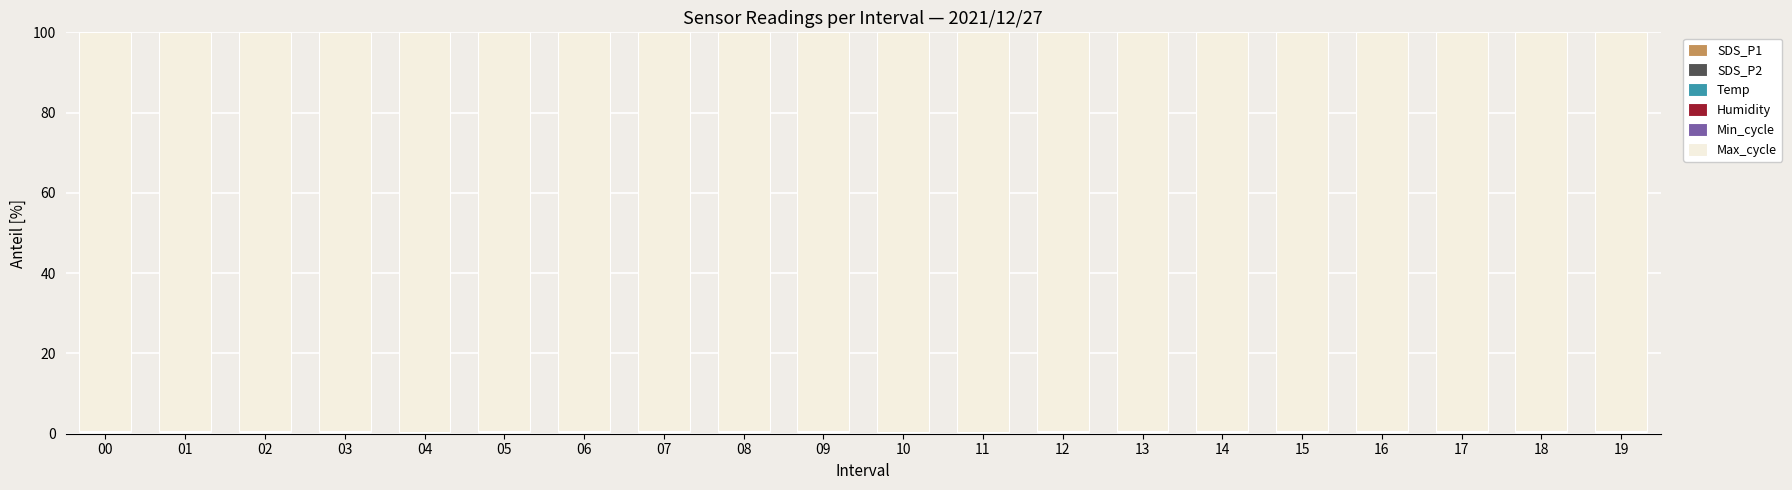

Where is Humidity nearest to the value 0?

11